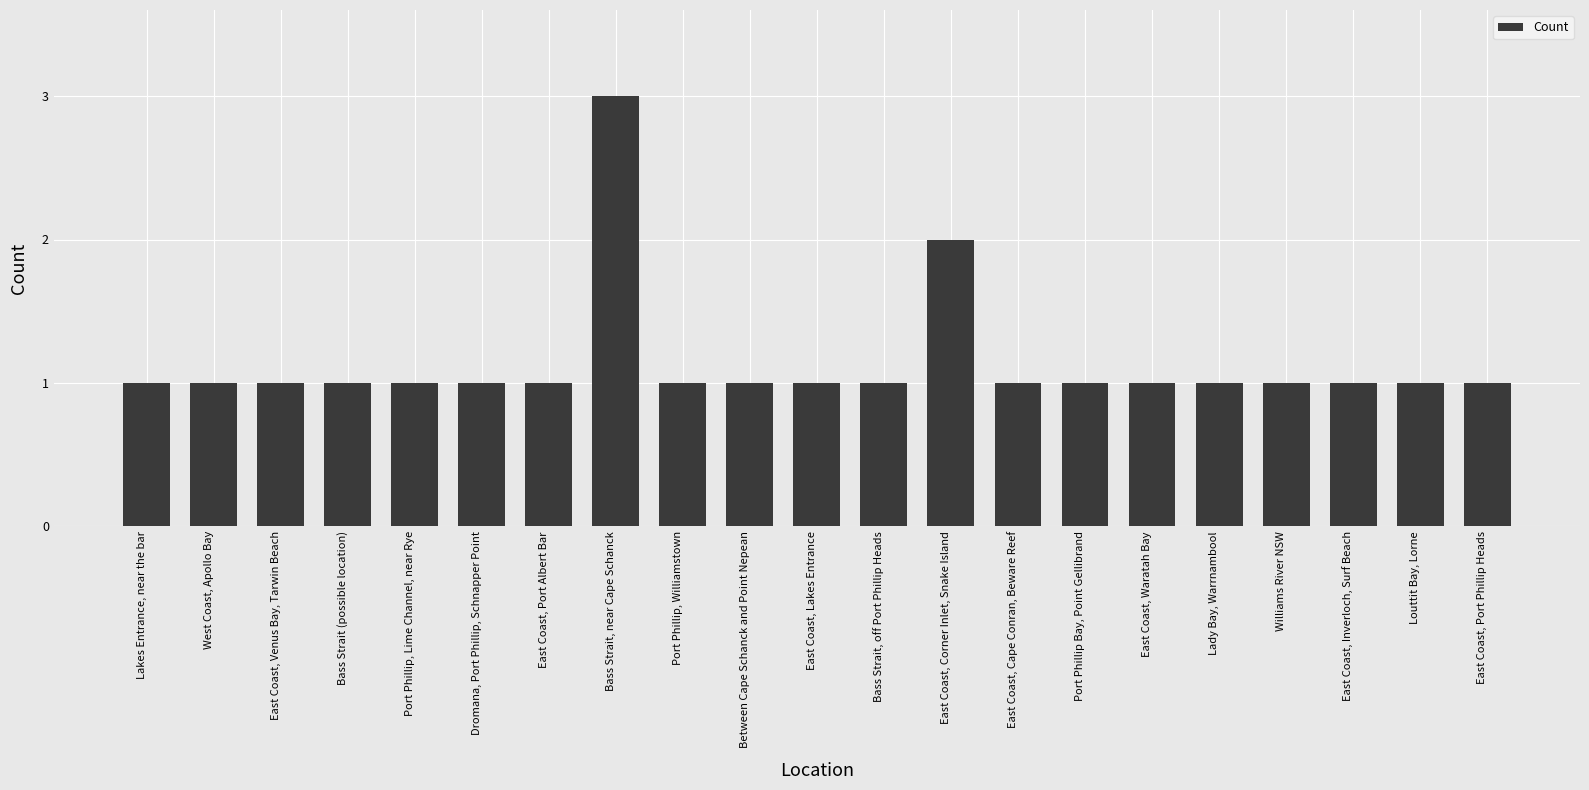

Reading left to right, transcribe all the data shown in this chart.

Lakes Entrance, near the bar=1	West Coast, Apollo Bay=1	East Coast, Venus Bay, Tarwin Beach=1	Bass Strait (possible location)=1	Port Phillip, Lime Channel, near Rye=1	Dromana, Port Phillip, Schnapper Point=1	East Coast, Port Albert Bar=1	Bass Strait, near Cape Schanck=3	Port Phillip, Williamstown=1	Between Cape Schanck and Point Nepean=1	East Coast, Lakes Entrance=1	Bass Strait, off Port Phillip Heads=1	East Coast, Corner Inlet, Snake Island=2	East Coast, Cape Conran, Beware Reef=1	Port Phillip Bay, Point Gellibrand=1	East Coast, Waratah Bay=1	Lady Bay, Warrnambool=1	Williams River NSW=1	East Coast, Inverloch, Surf Beach=1	Louttit Bay, Lorne=1	East Coast, Port Phillip Heads=1